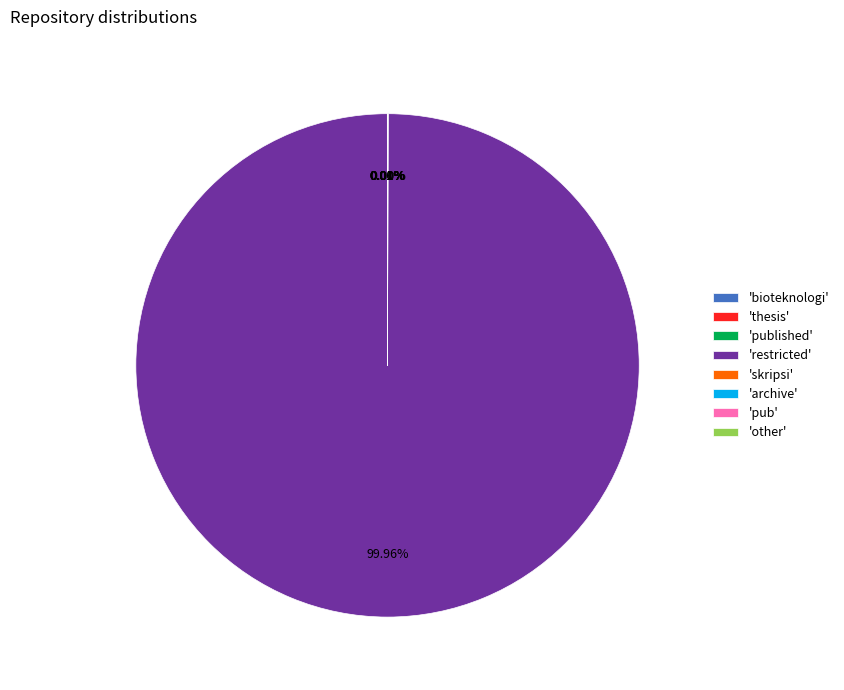

Which slice represents more than half of the pie?

'restricted'